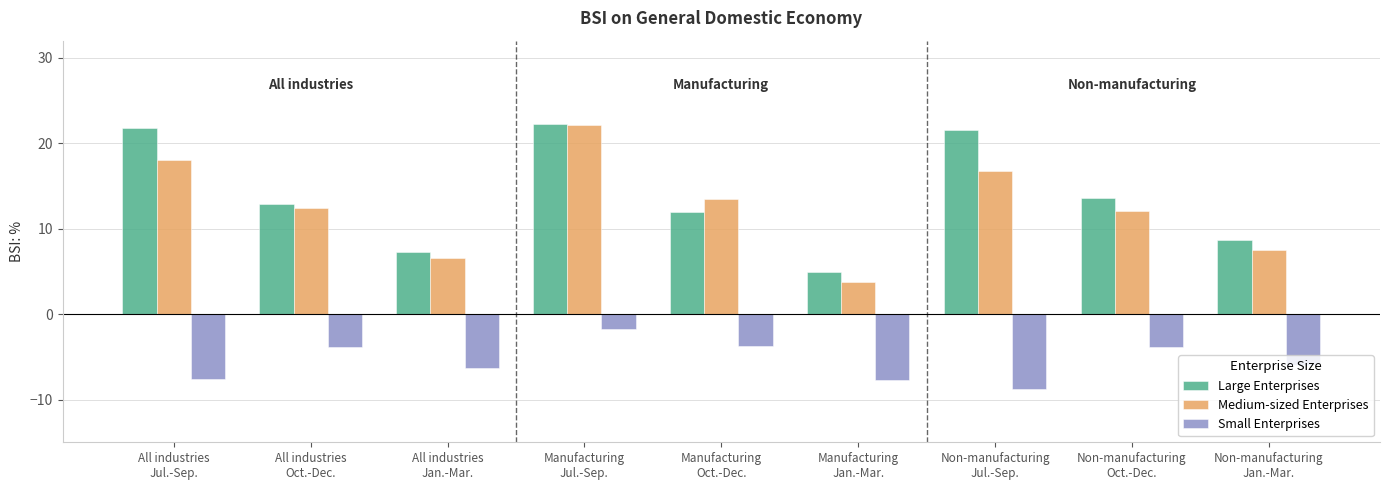

What is the smallest value displayed?

-8.8